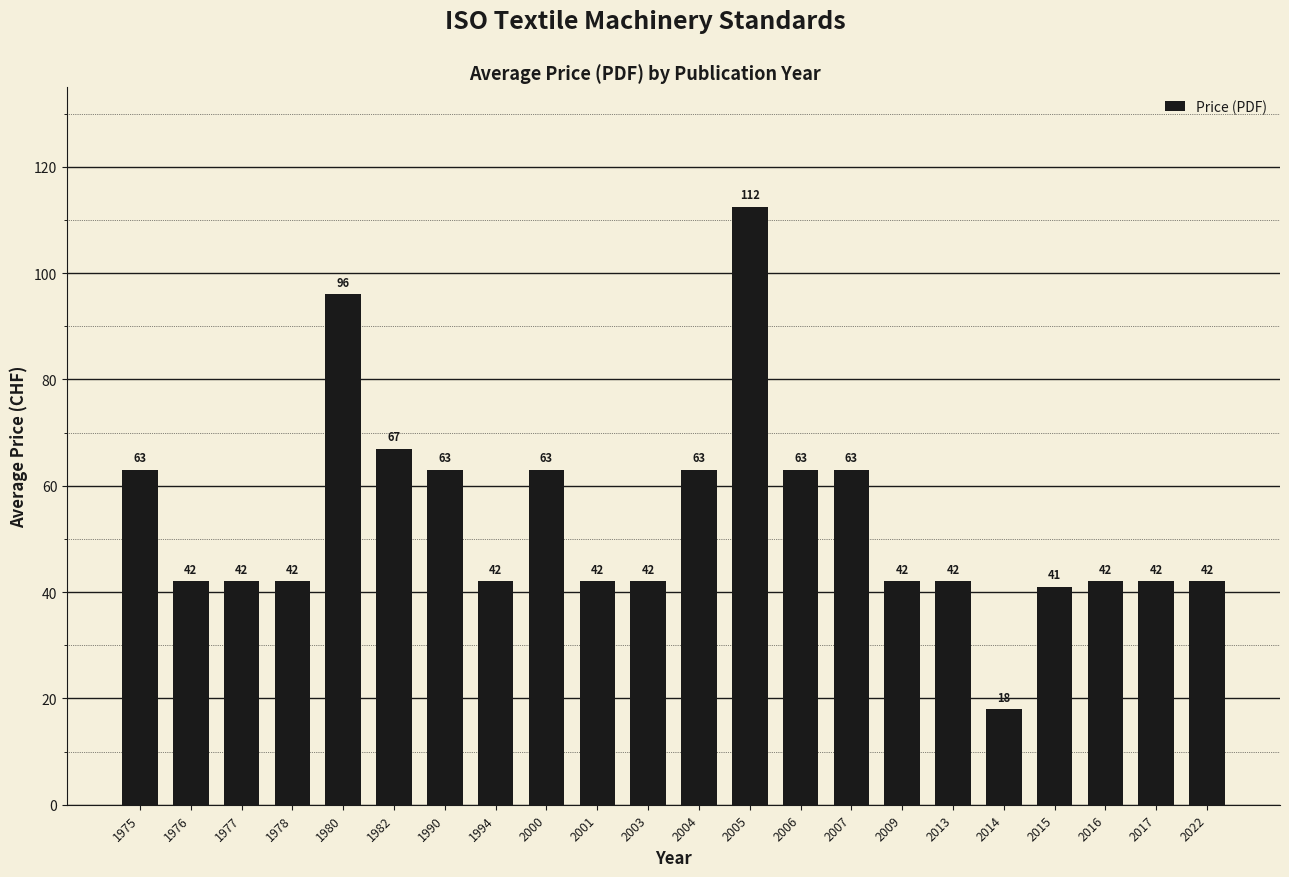

Which has a higher value, 2000 or 1978?

2000